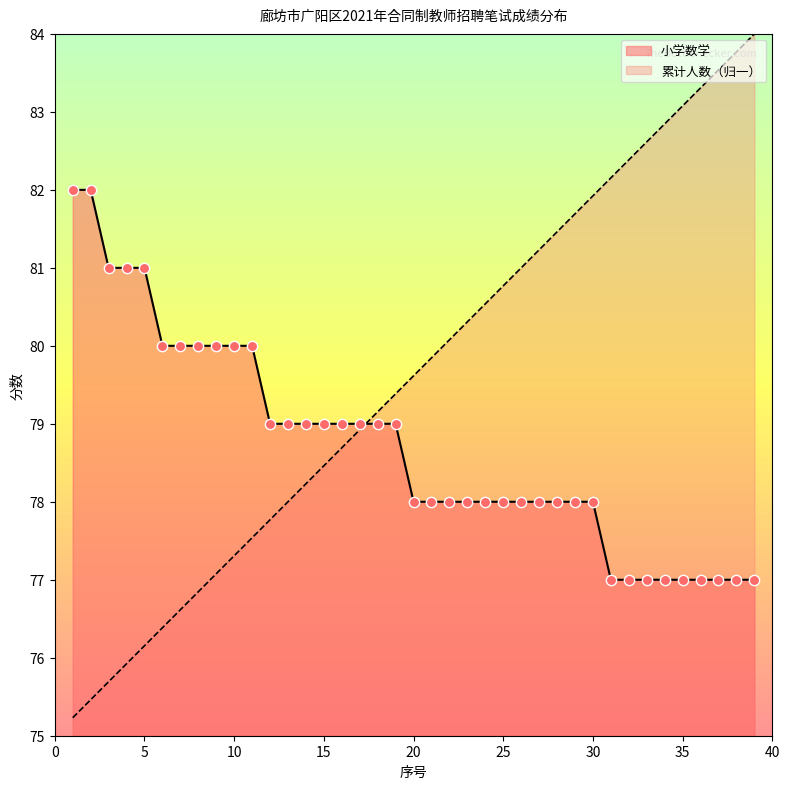

At which category is the sum across all series the highest?

39